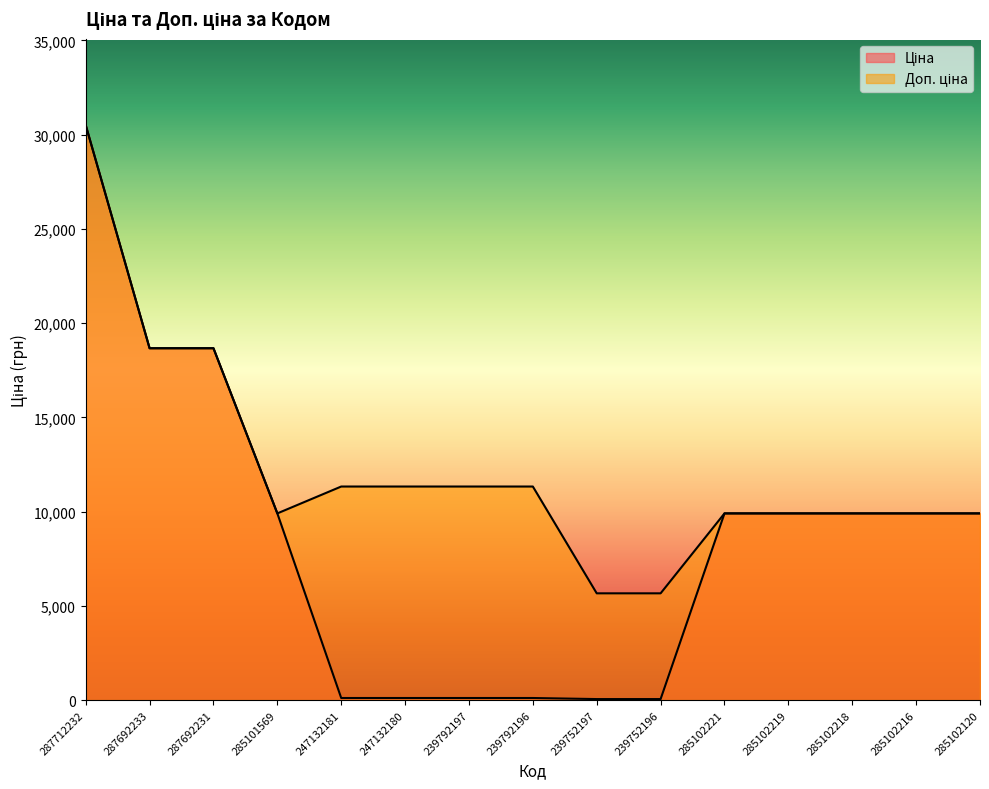

Which series has the widest spread of values?

Ціна